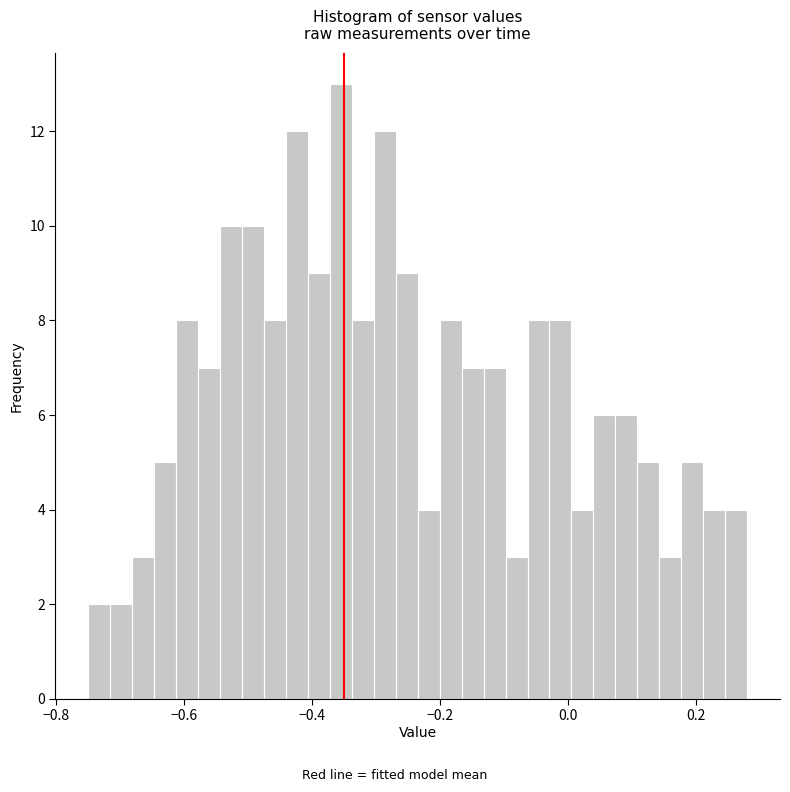

Around what value on the x-axis is the tallest bar? Give the approximate position of its centre, as read against the axis.

-0.36